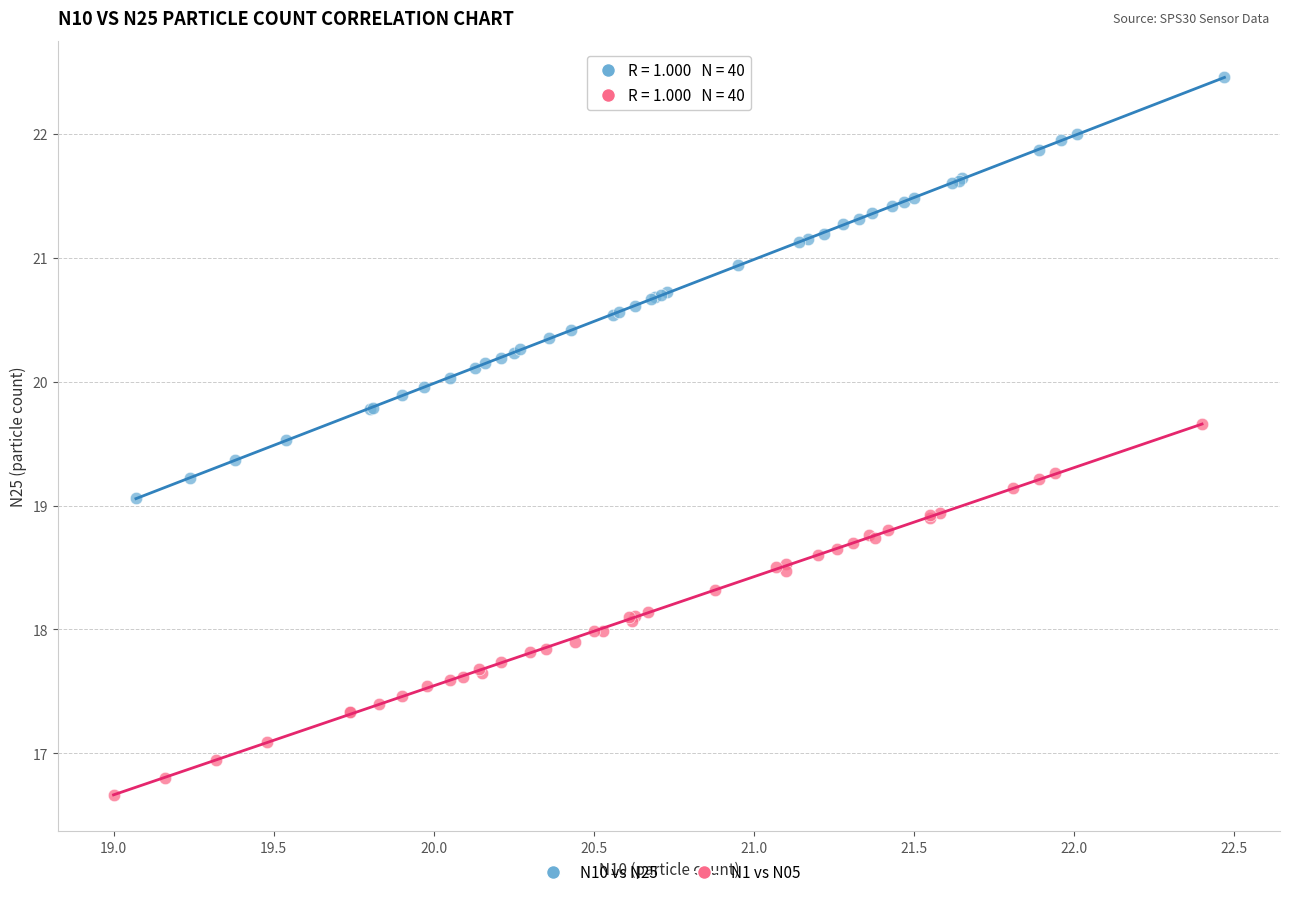

Which series has the widest spread of Y values?

N10 vs N25